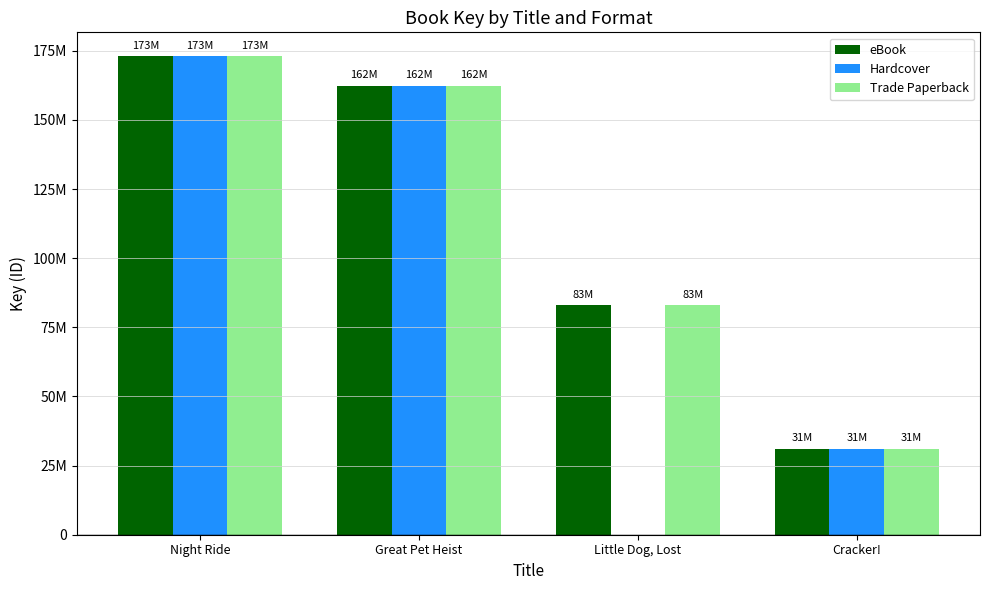

What are all the series names shown in the legend?

eBook, Hardcover, Trade Paperback